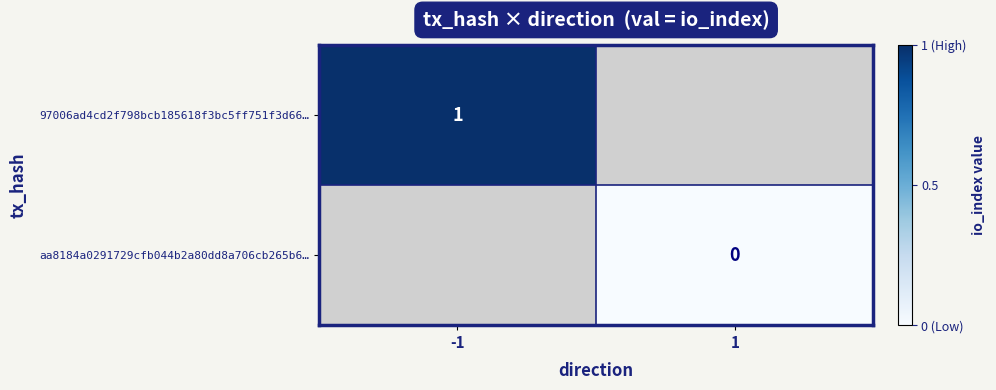

True or false: 97006ad4cd2f798bcb185618f3bc5ff751f3d66… has a value of 0 at -1.

False